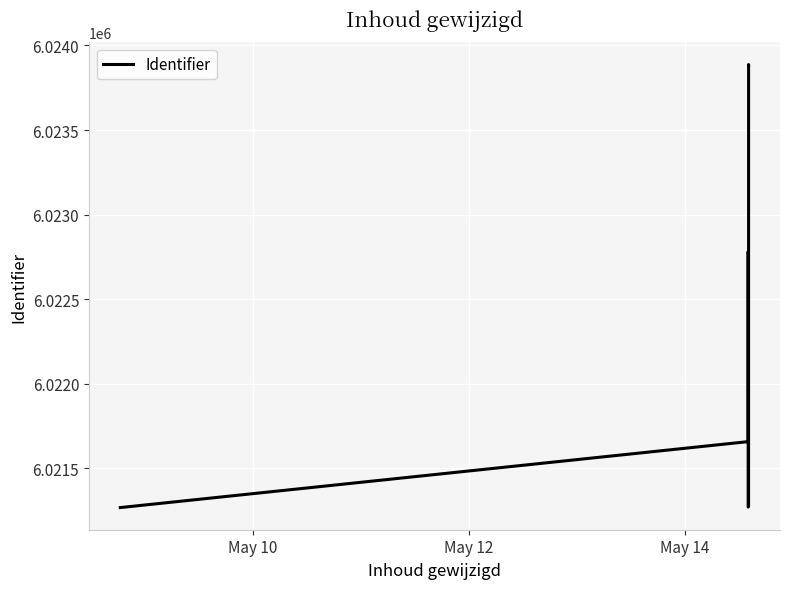

Reading left to right, list all the values displayed in this chart.

6021267	6021657	6022779	6021270	6021272	6021273	6023887	6023884